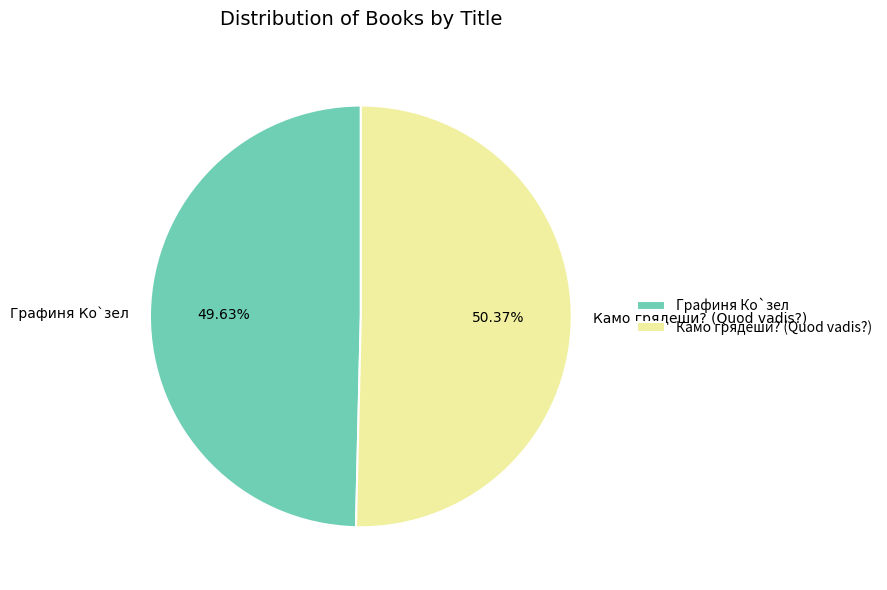

How many segments does this pie chart have?

2